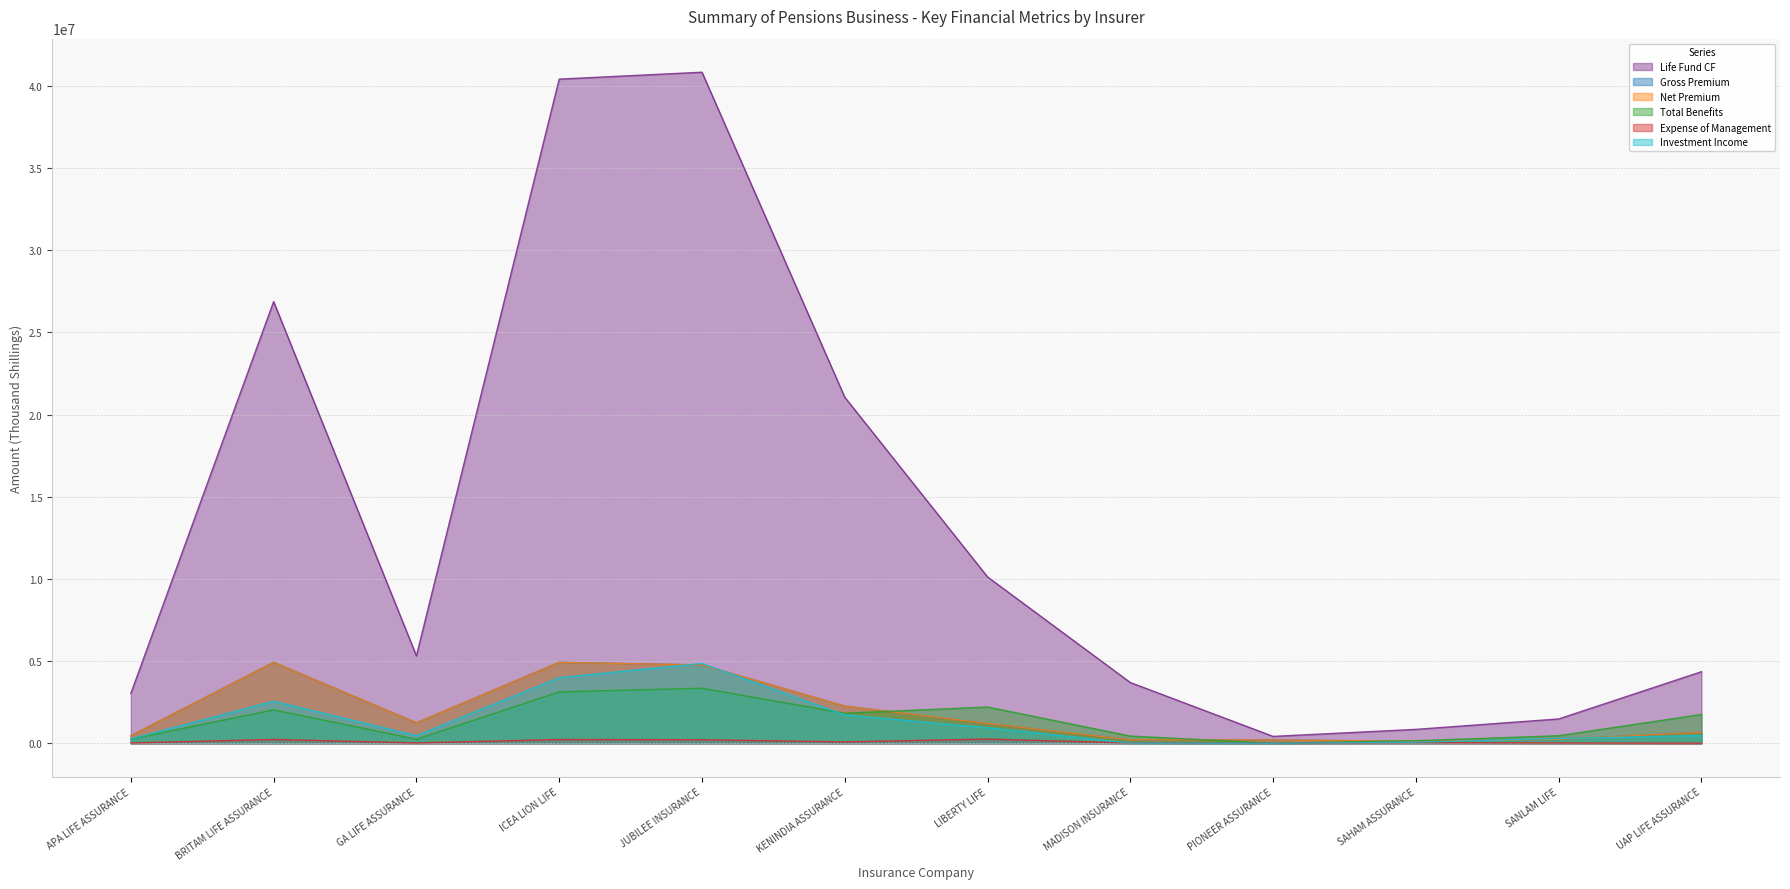

What is the highest value of the Expense of Management series?

254184